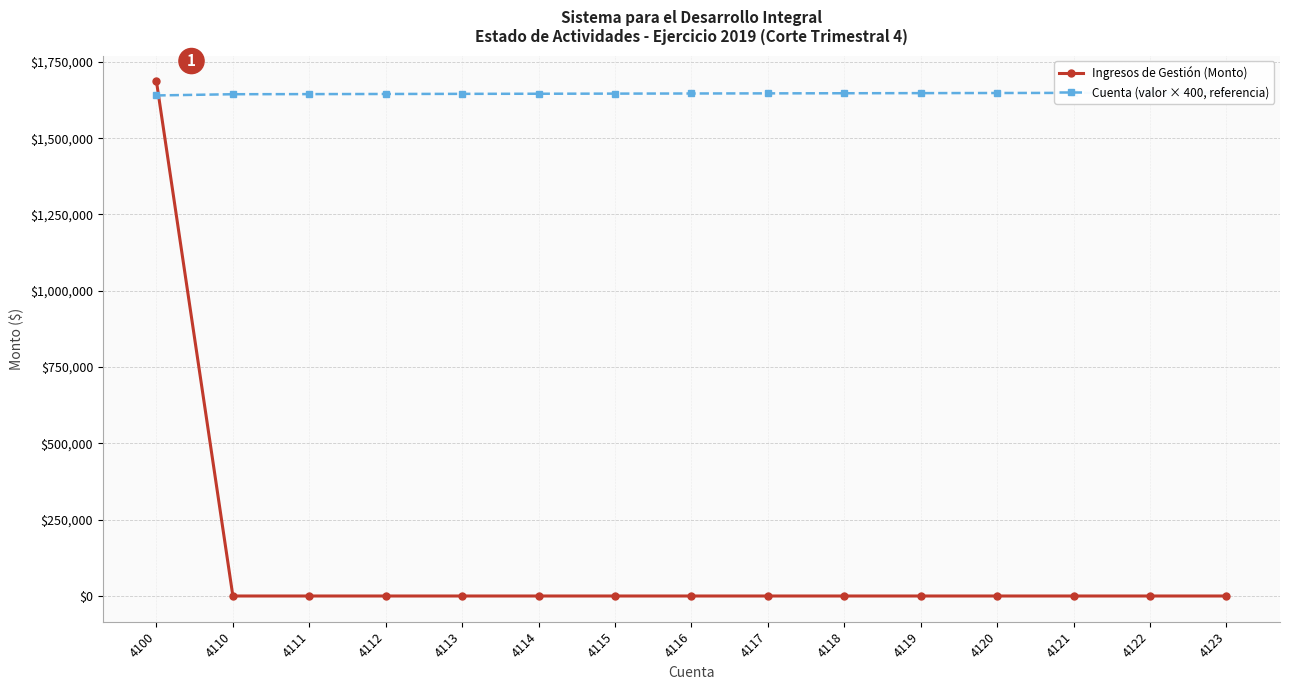

Which series has the largest total across all categories?

Cuenta (valor × 400, referencia)